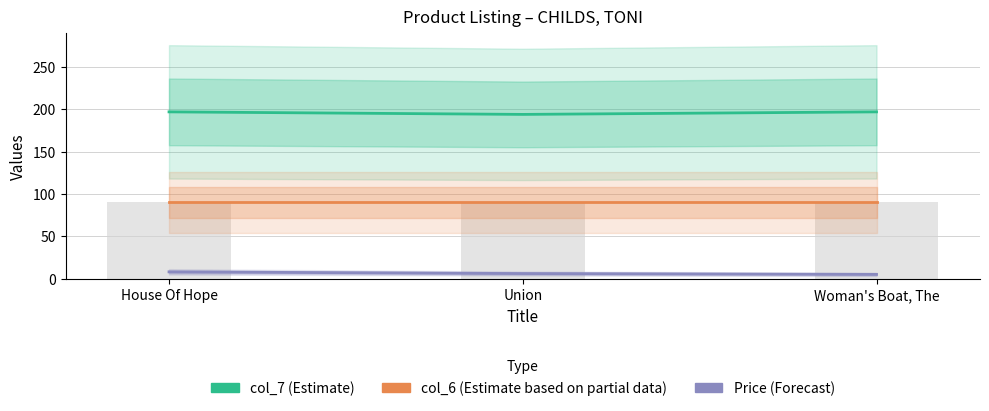

Which series has the largest total across all categories?

col_7 (Estimate)